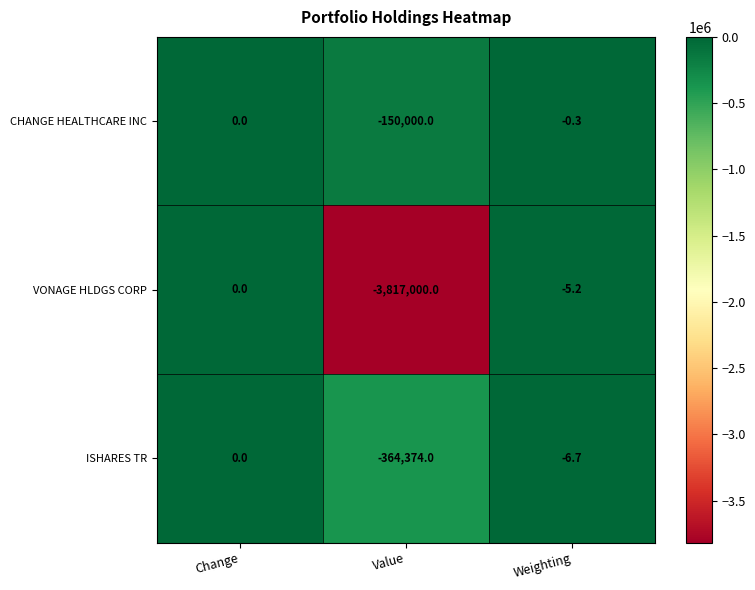

Reading right to left, transcribe all the data shown in this chart.

CHANGE HEALTHCARE INC: -0.3	-150000.0	0.0
VONAGE HLDGS CORP: -5.2	-3817000.0	0.0
ISHARES TR: -6.7	-364374.0	0.0